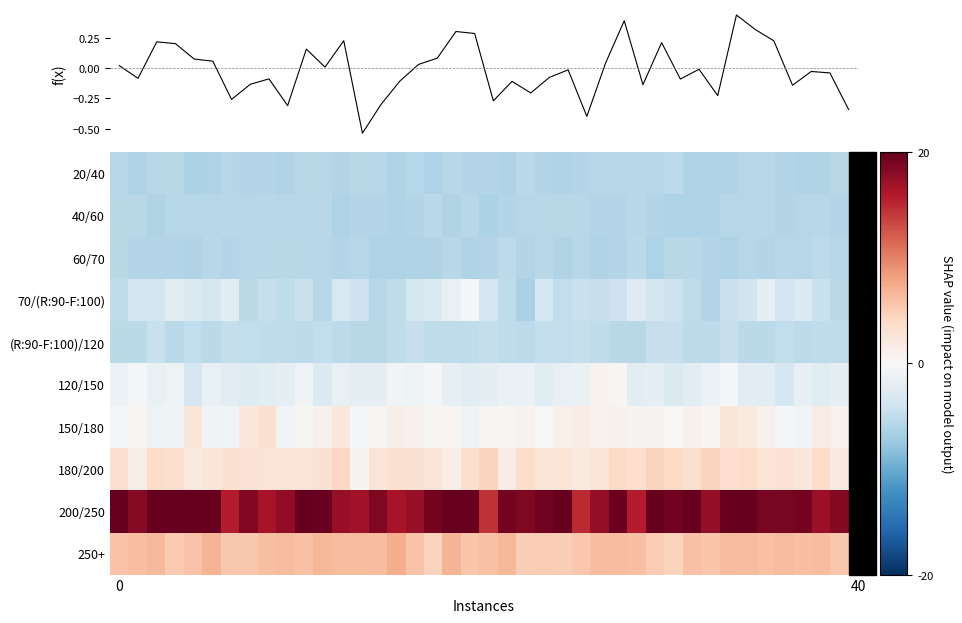

What is the difference between the second highest and second lowest values in the row_0 series?

0.8